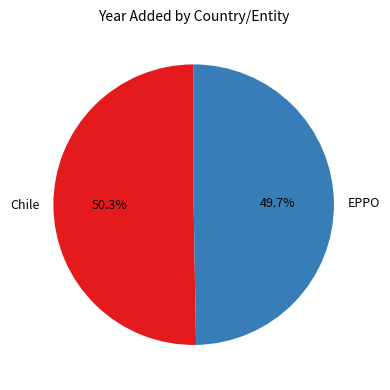

What is the total percentage of Chile and EPPO?

100.0%